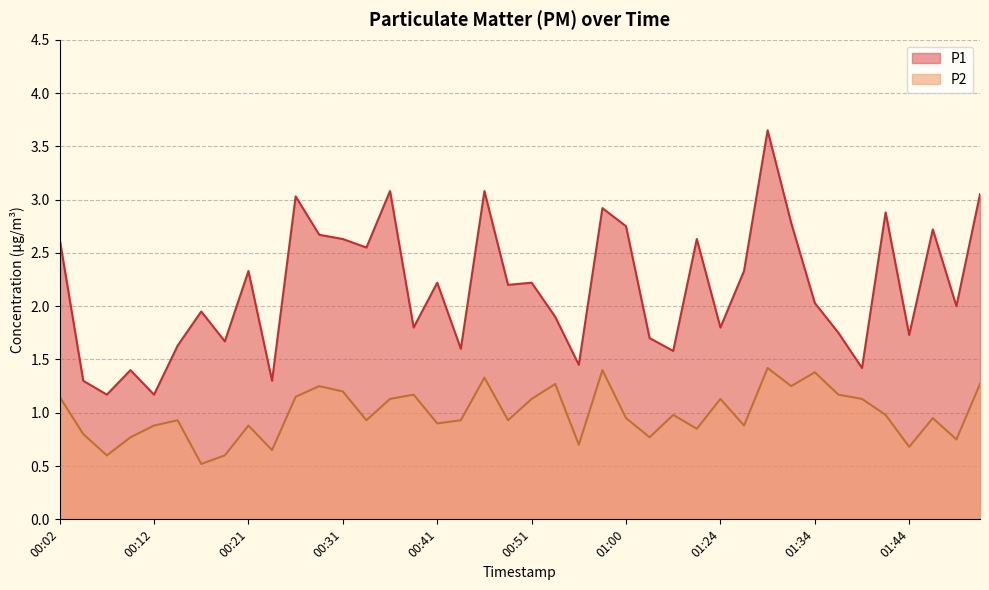

What is the label of the 20th point from the right?

00:51